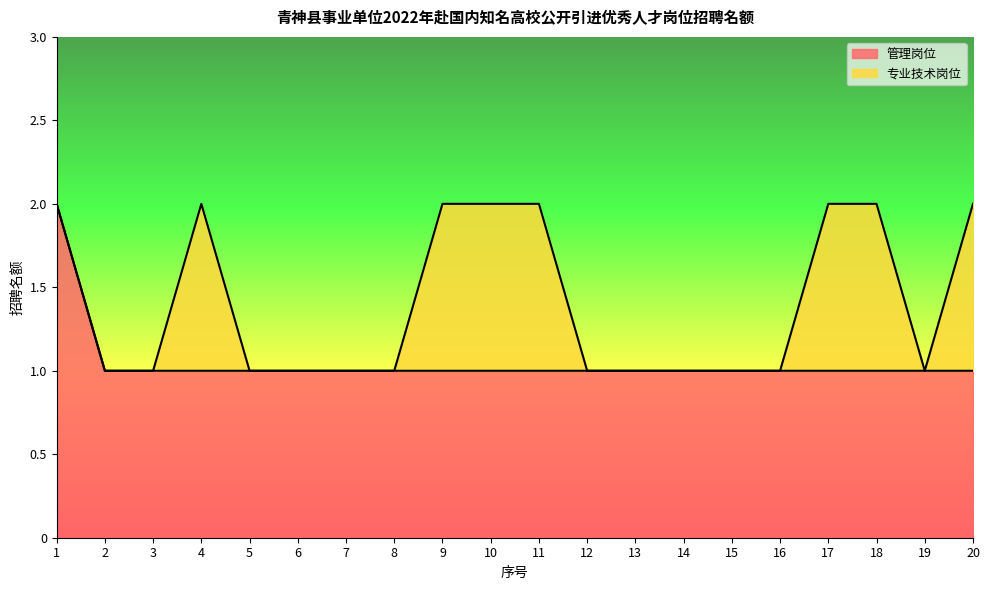

What is the ratio of the value at 1 to the value at 15?

2.0